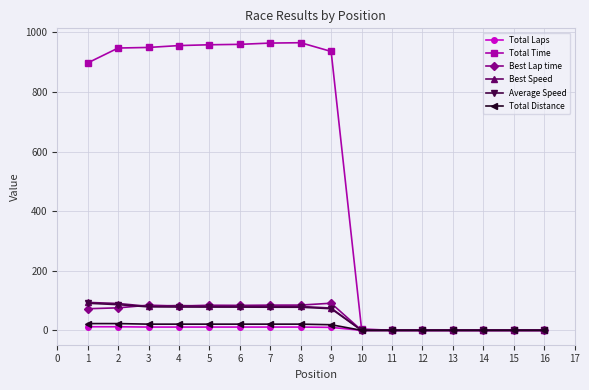

Which series has the largest total across all categories?

Total Time